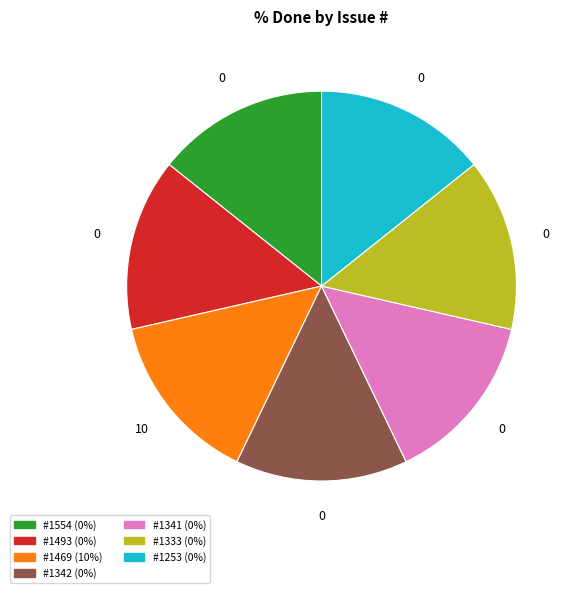

Is there a majority slice in this chart?

No